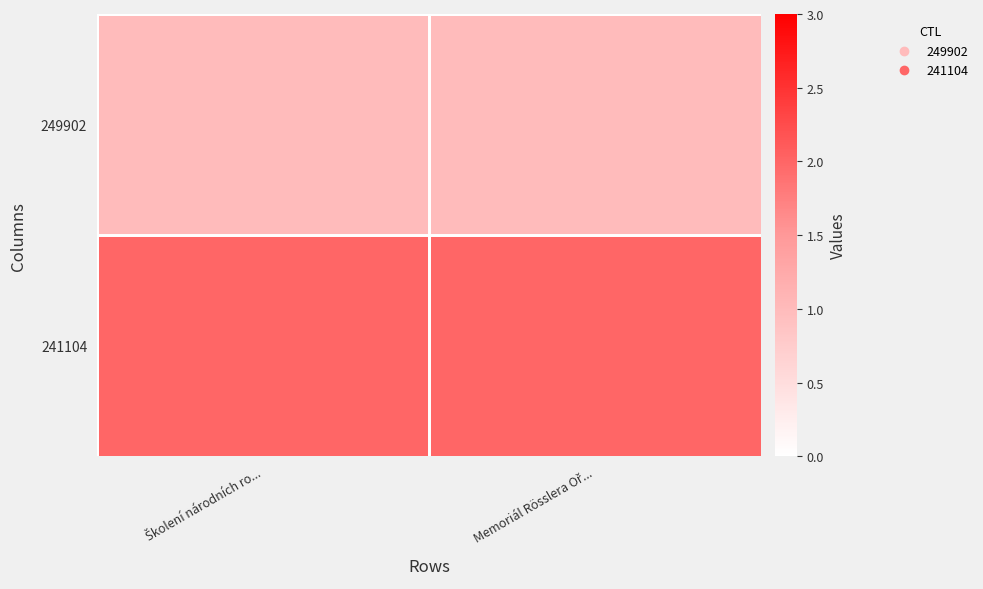

List the series in order of their peak value, highest first.

241104, 249902